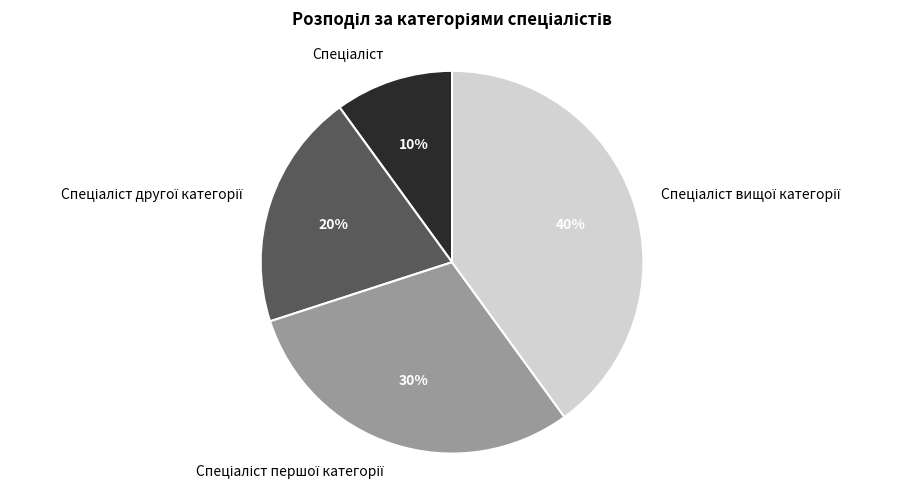

Is there a majority slice in this chart?

No